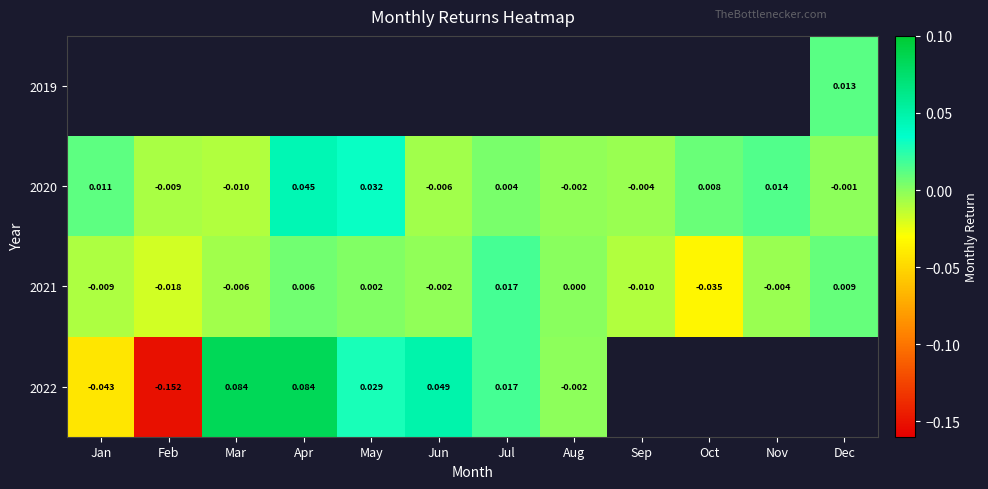

At which label does 2020 first exceed 0?

Jan